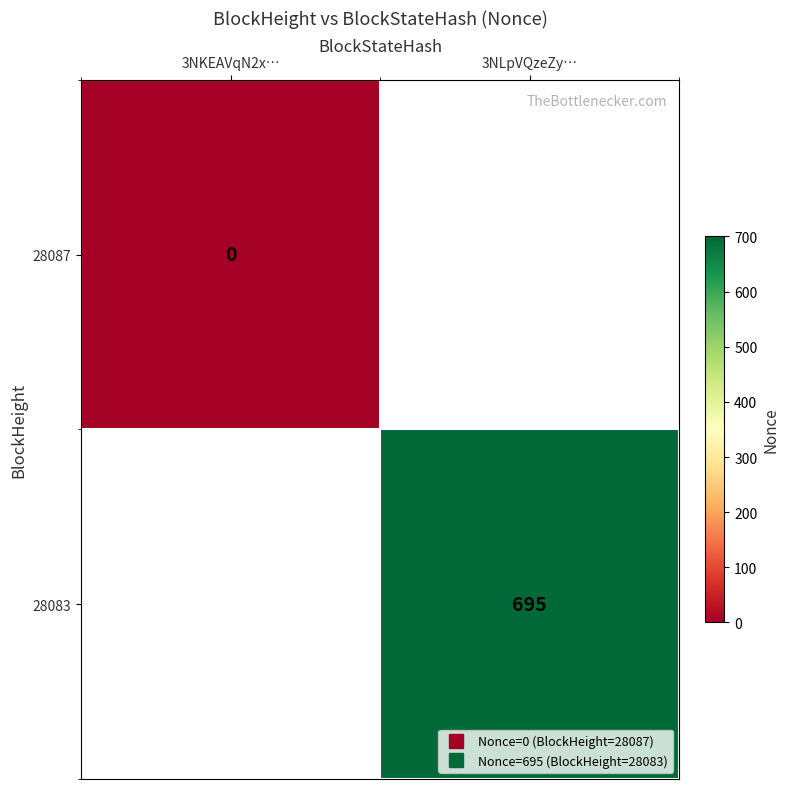

At which category does the chart reach its minimum across all series?

3NKEAVqN2x…